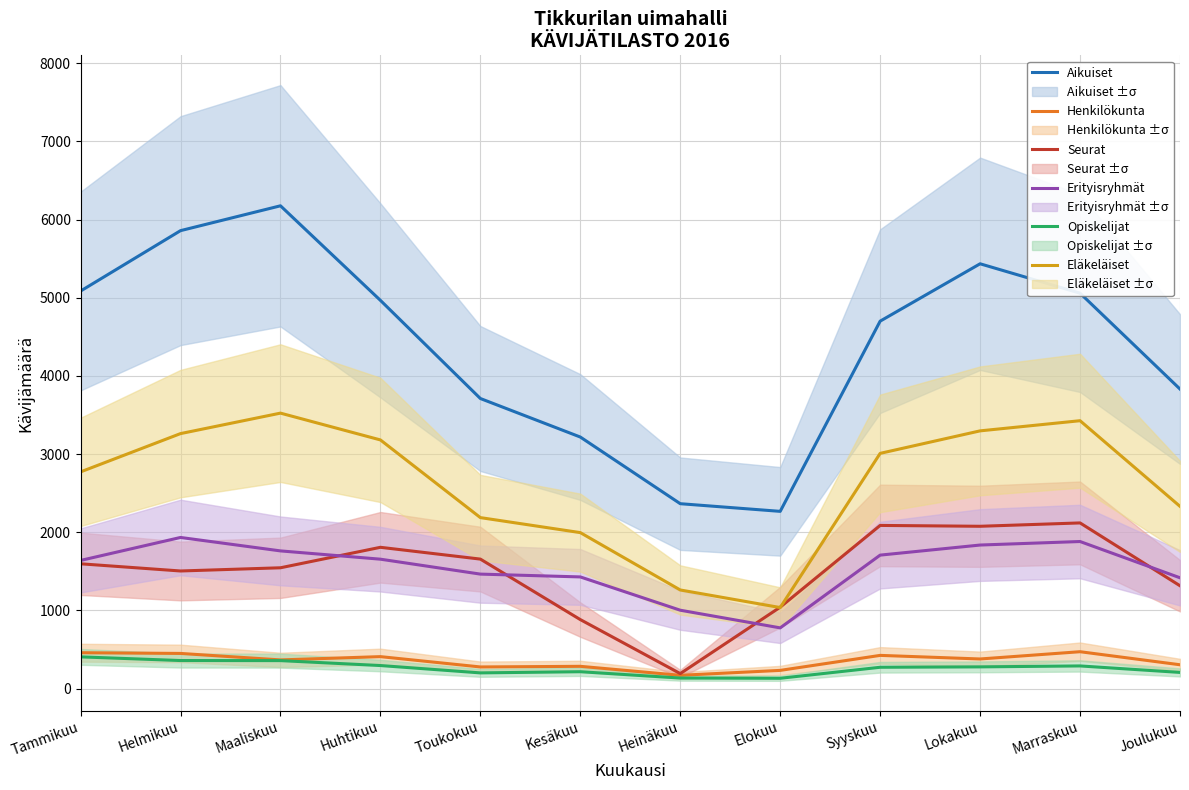

At which category does Aikuiset reach its first local valley?

Elokuu